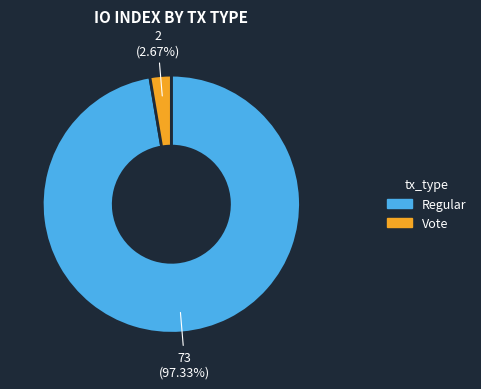

Combined, what portion of the pie is Vote and Regular?

100.0%